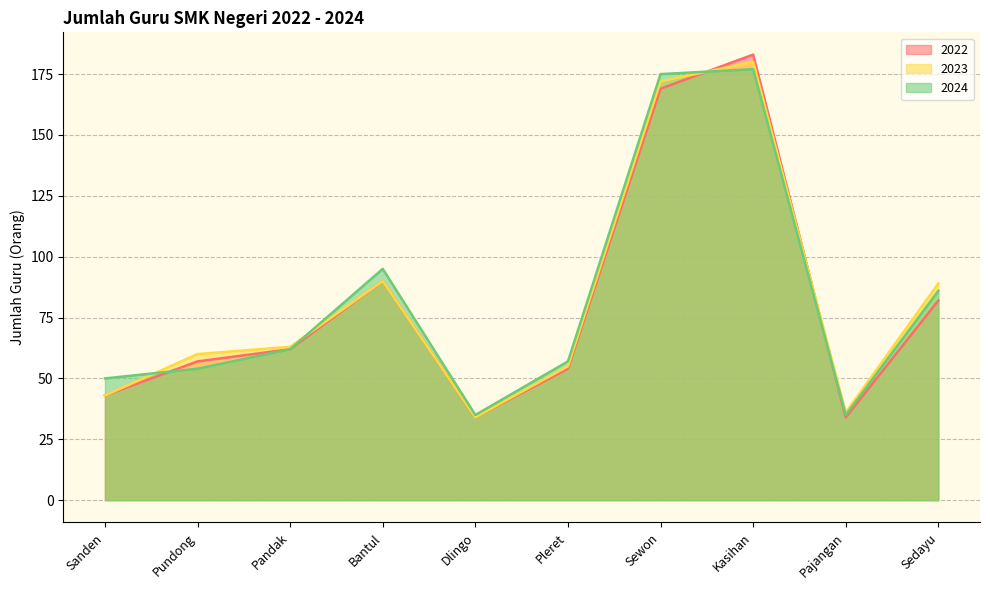

What is the label of the 9th point from the left?

Pajangan